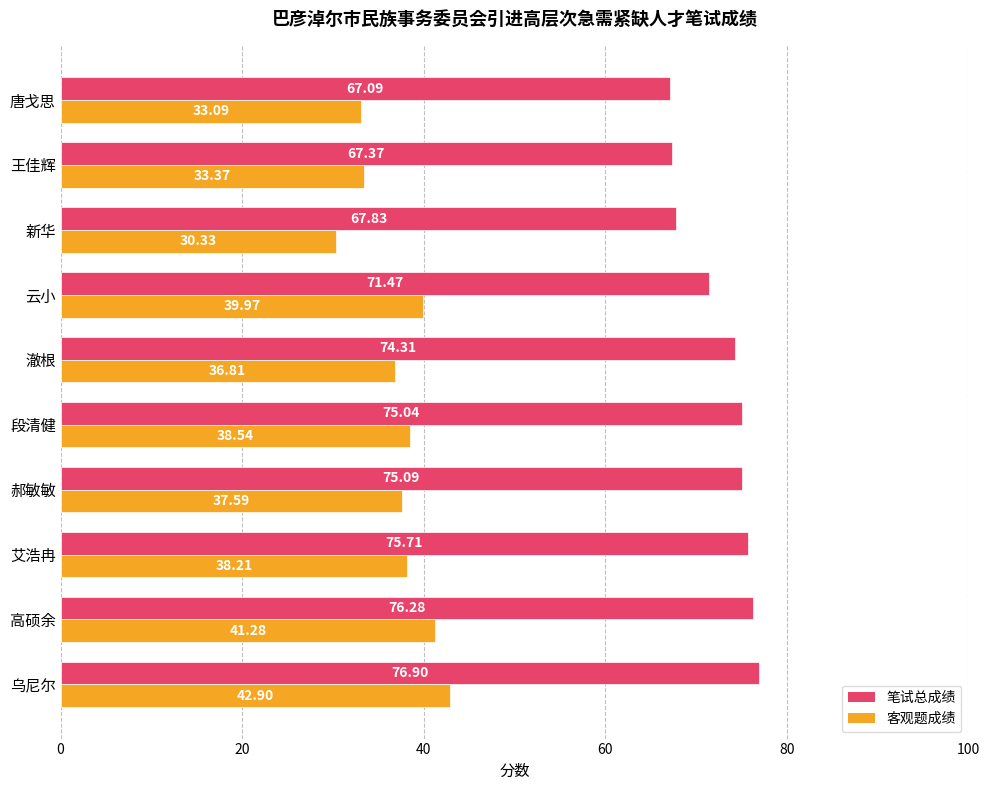

List the series in order of their peak value, lowest first.

客观题成绩, 笔试总成绩